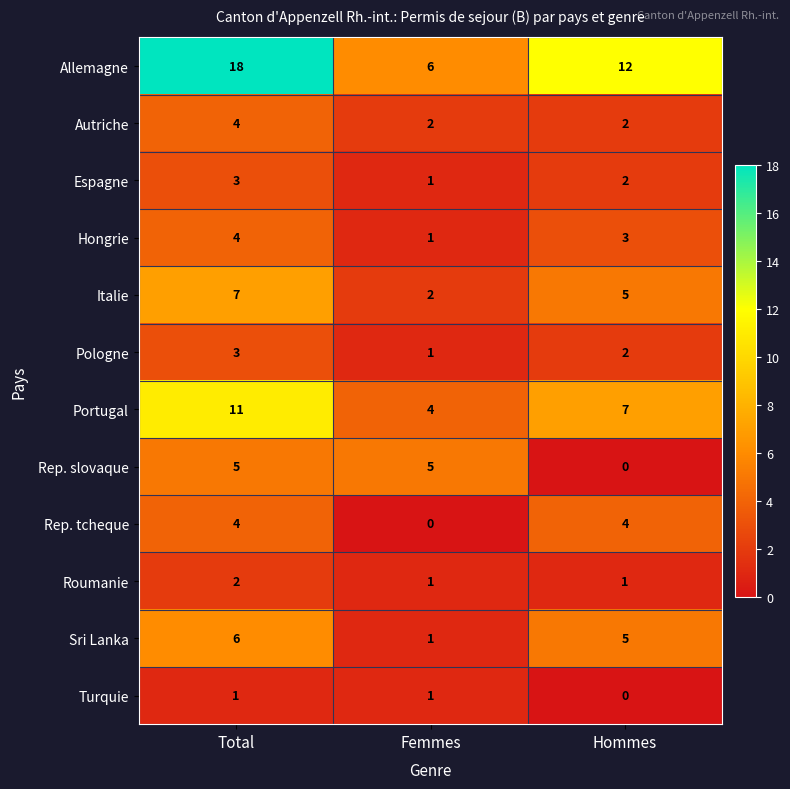

What is the difference between the highest and lowest values at Femmes?

6